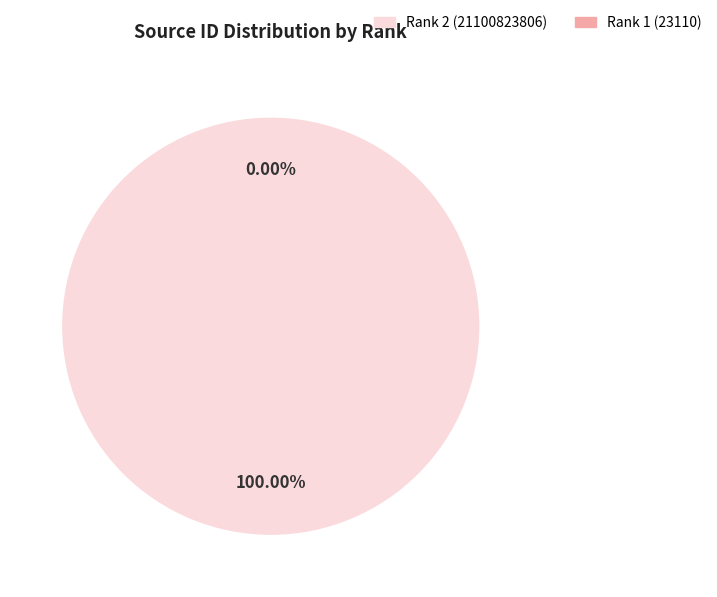

Is there a majority slice in this chart?

Yes